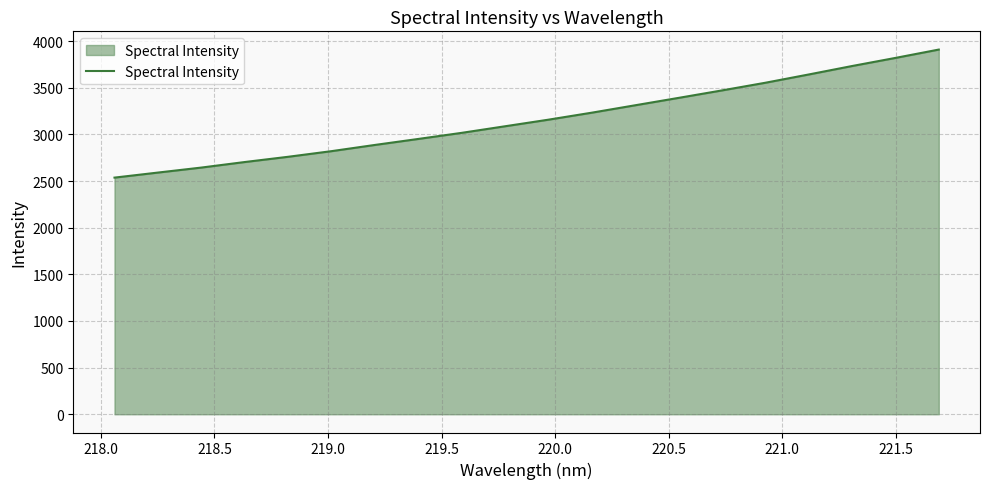

What is the difference between the maximum and minimum values?

1372.7